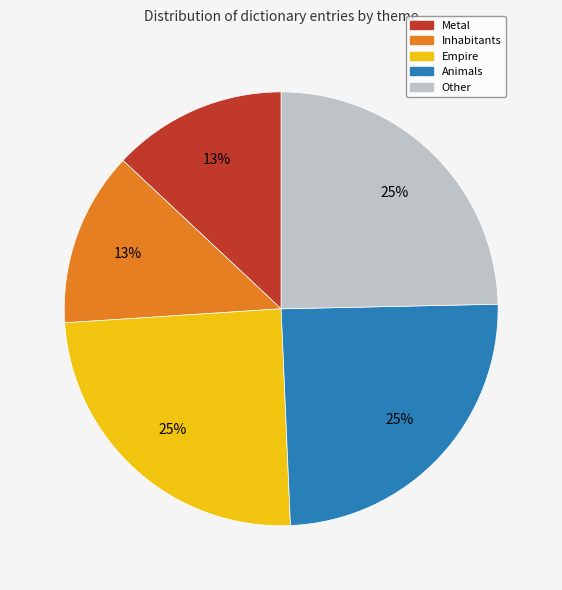

To the nearest percent, what portion does Inhabitants represent?

13%